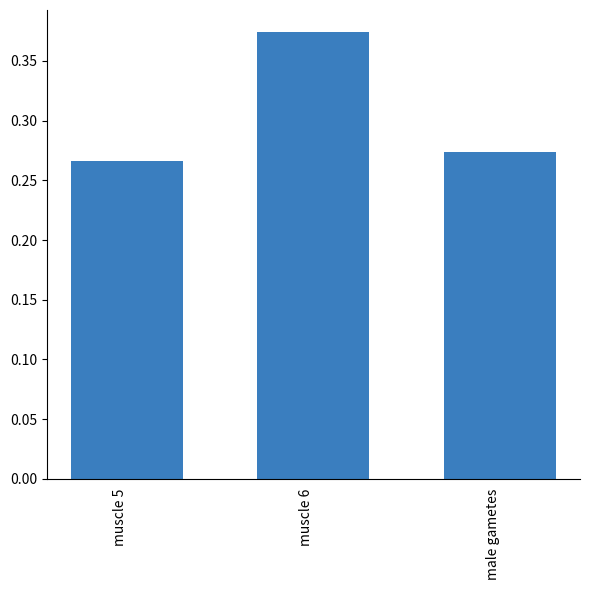

Is it true that the value at muscle 6 is 0.6?

False